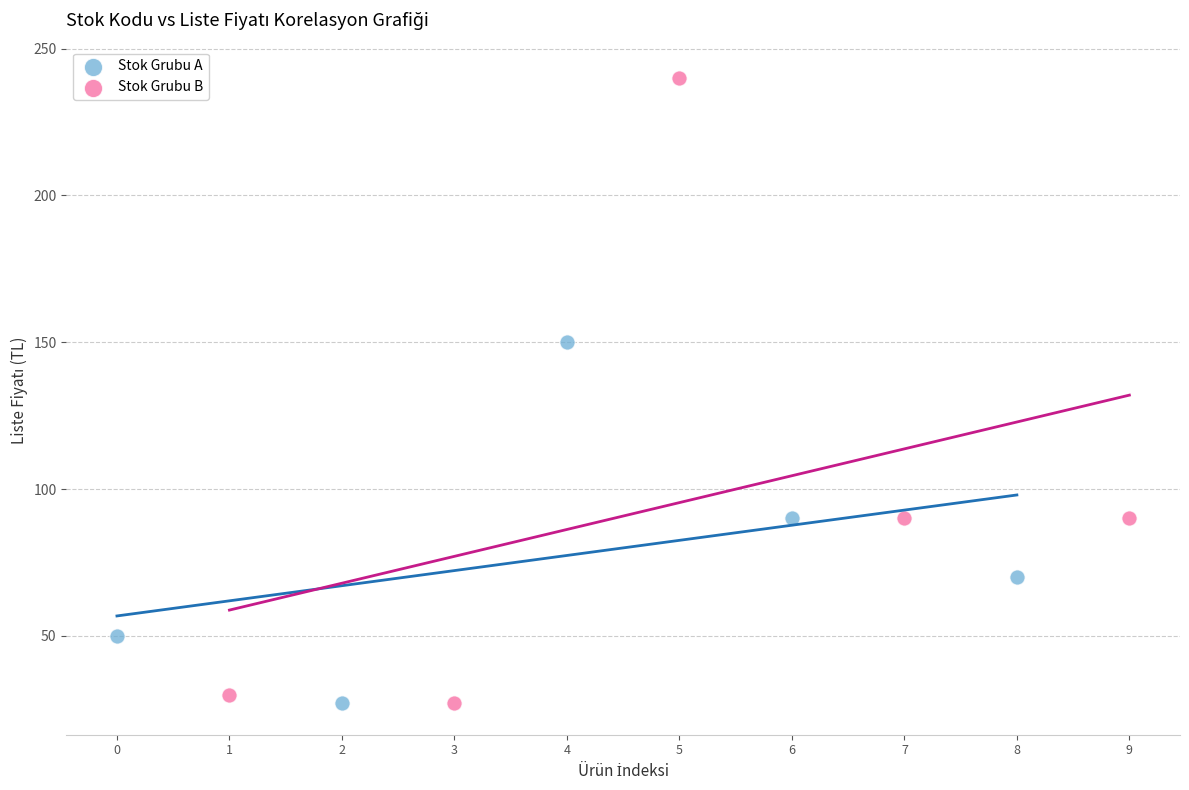

Which series reaches the maximum Y coordinate?

Stok Grubu B